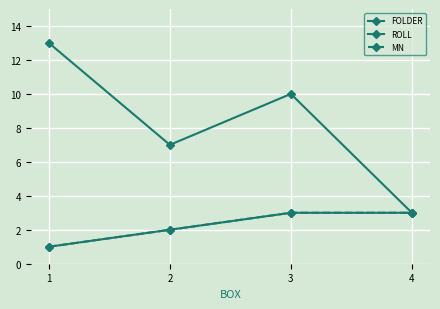

At 4, list the series in order from smallest to largest.

FOLDER, ROLL, MN